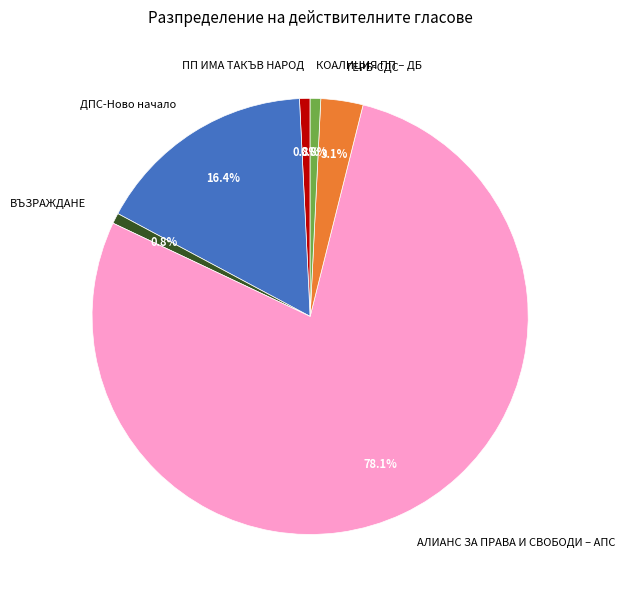

To the nearest percent, what portion does ПП ИМА ТАКЪВ НАРОД represent?

1%